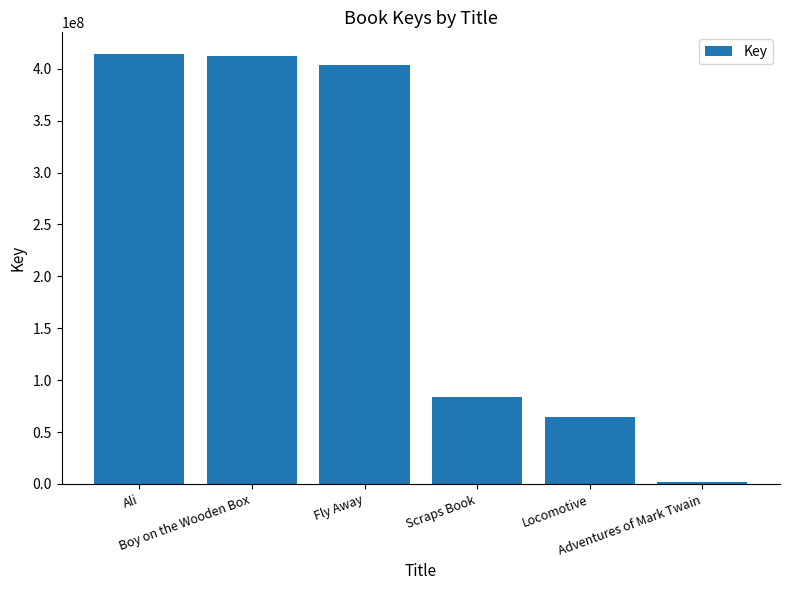

Approximately how many times larger is the value at Locomotive compared to Scraps Book?

0.8